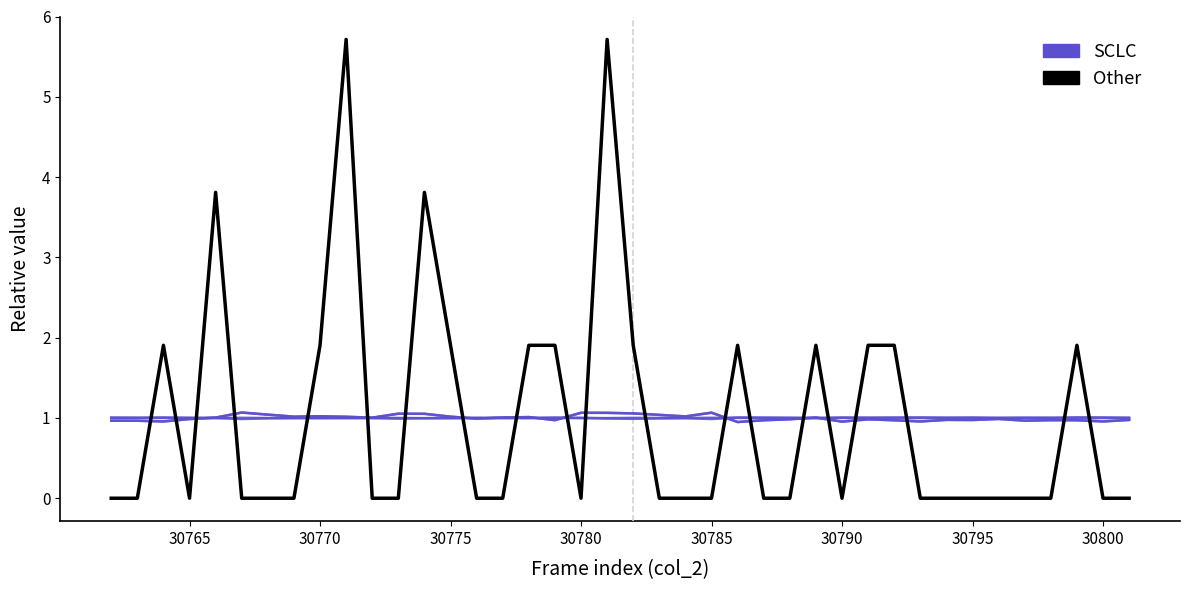

Between 30795 and 17, which series saw the biggest shift?

Other